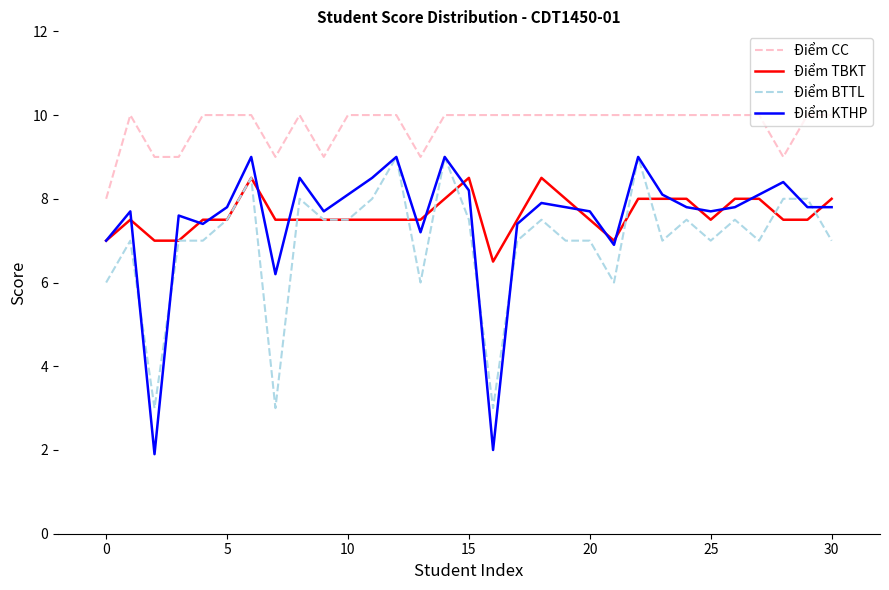

What is the maximum value shown in the chart?

10.0